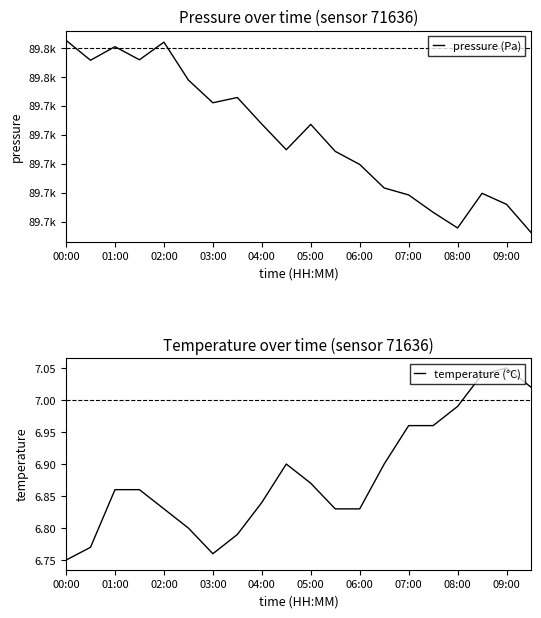

List the series in order of their peak value, highest first.

pressure (Pa), temperature (°C)